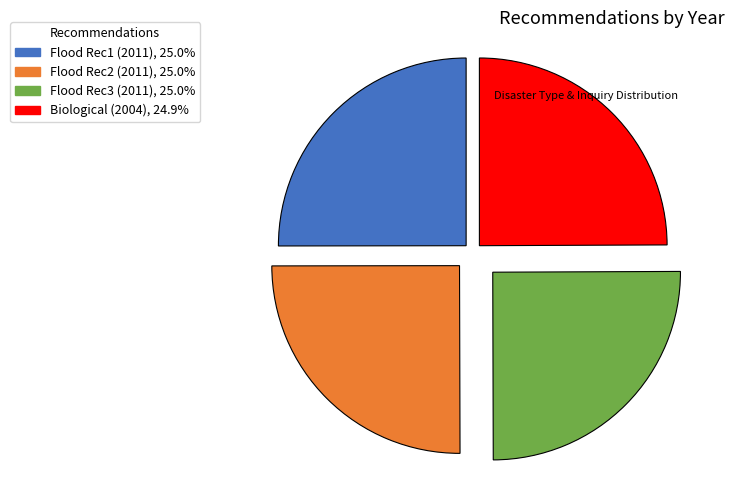

Does any single category account for the majority?

No